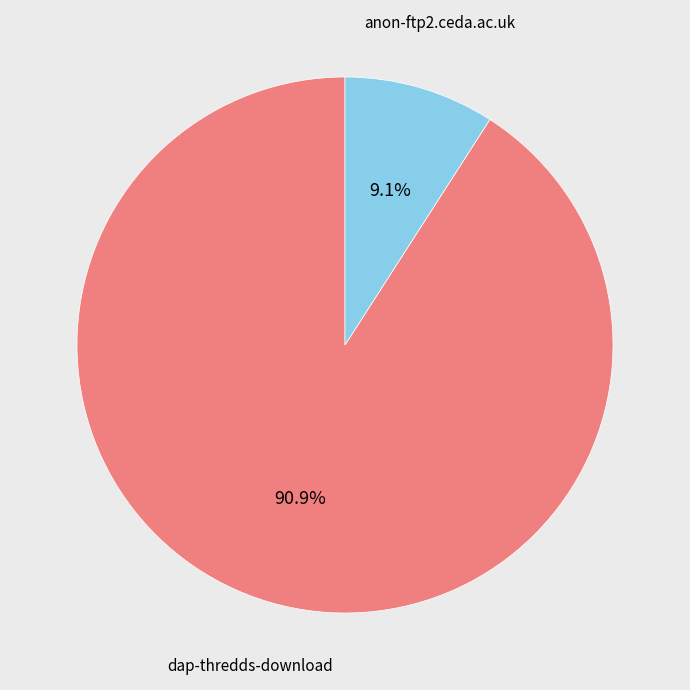

Is there a majority slice in this chart?

Yes